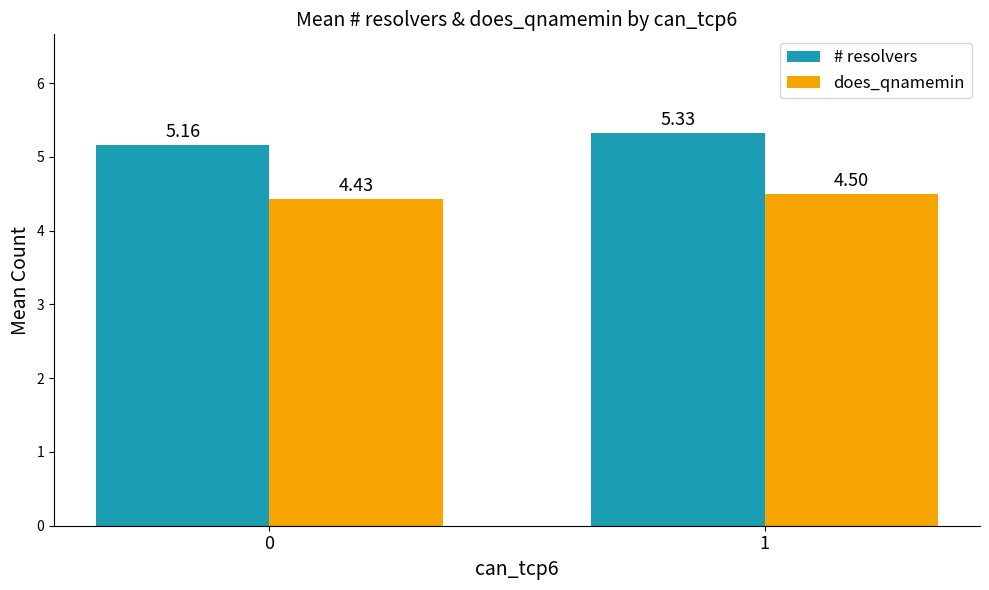

Which series changed the most between 0 and 1?

# resolvers